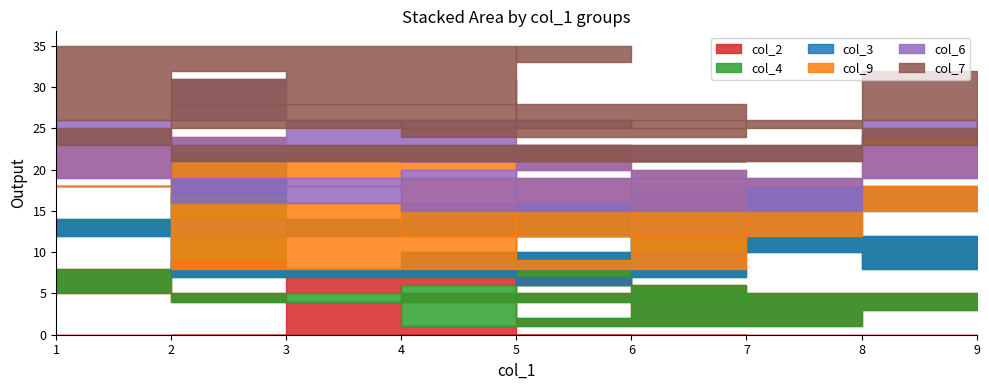

Where does the col_9 series first go above 5?

2